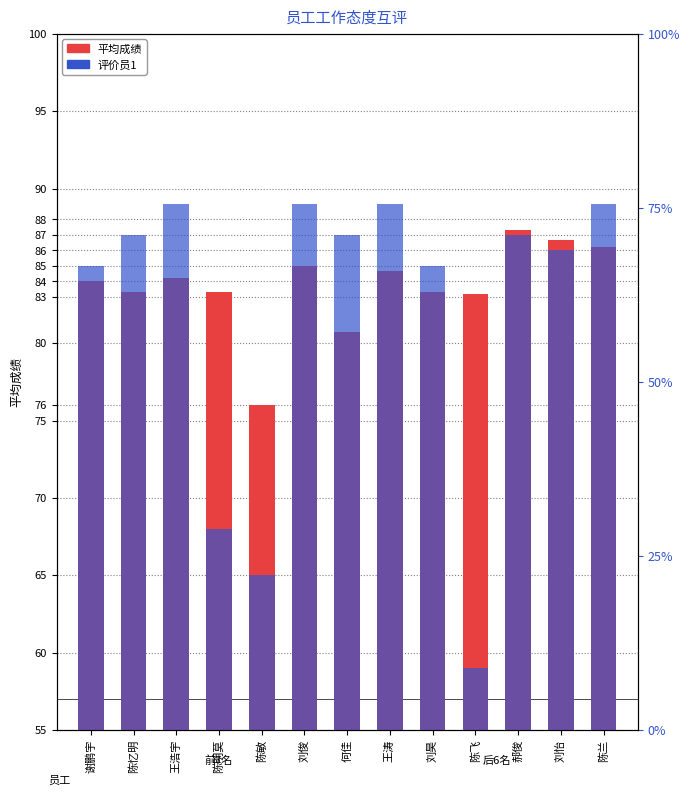

What are all the series names shown in the legend?

平均成绩, 评价员1